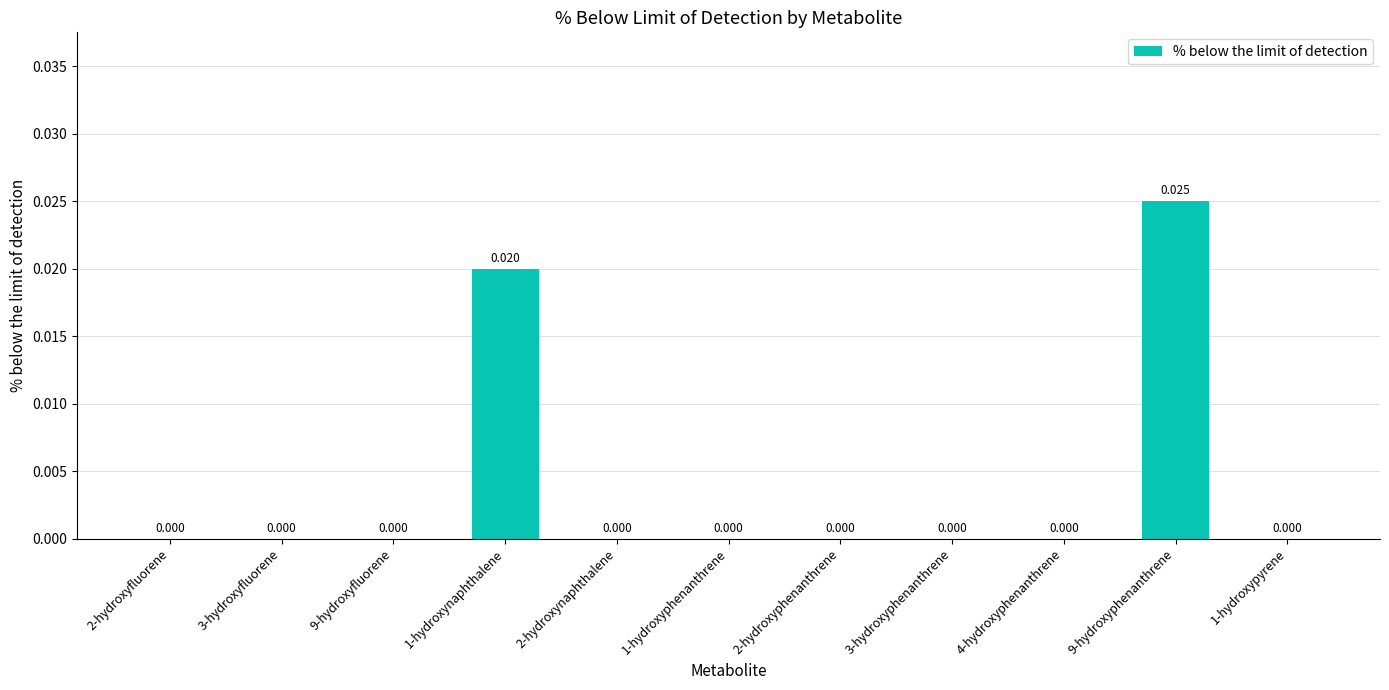

Are the bars horizontal?

No